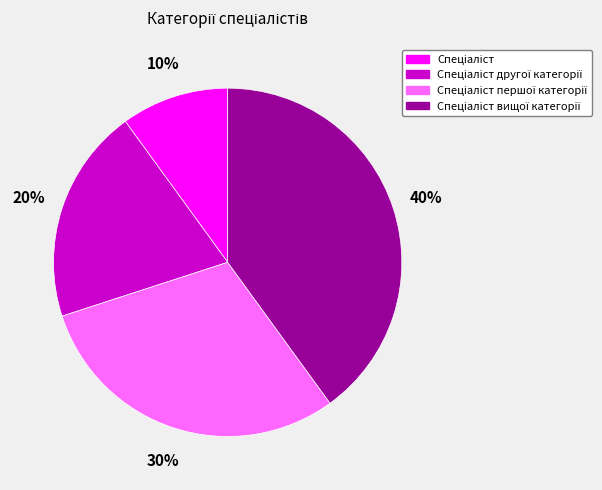

To the nearest percent, what is the average slice percentage?

25%